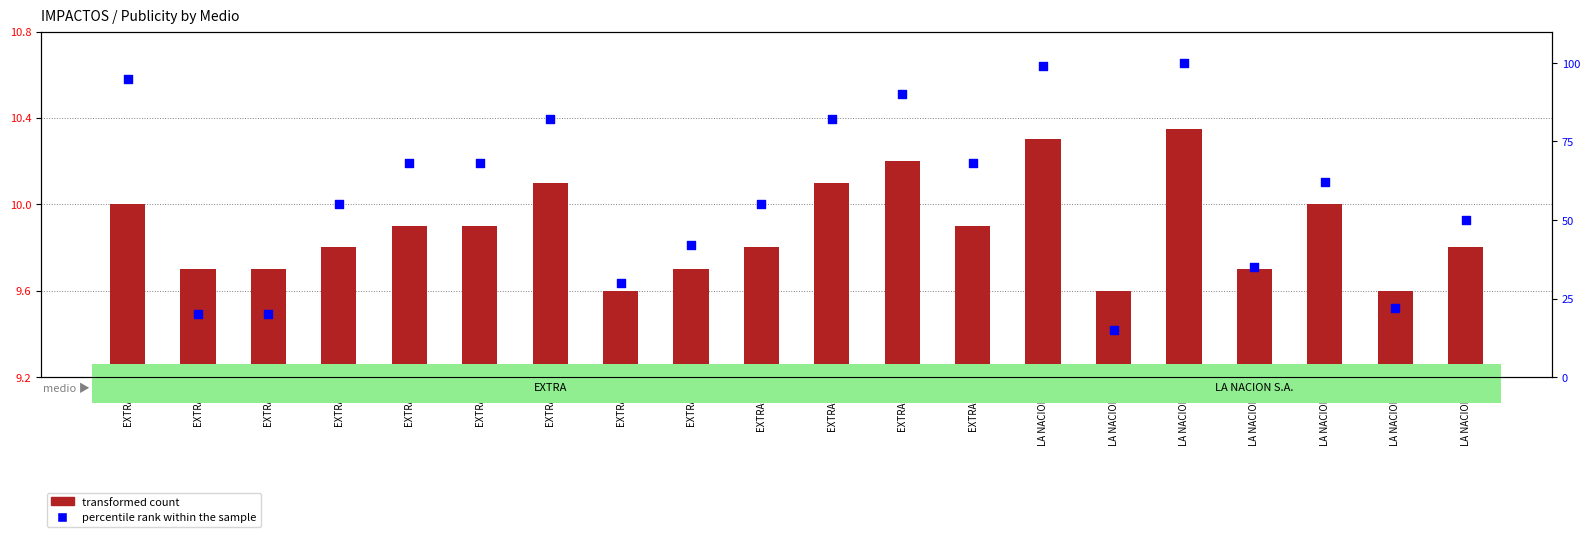

What is the total value across all series at LA NACION-3?

110.3